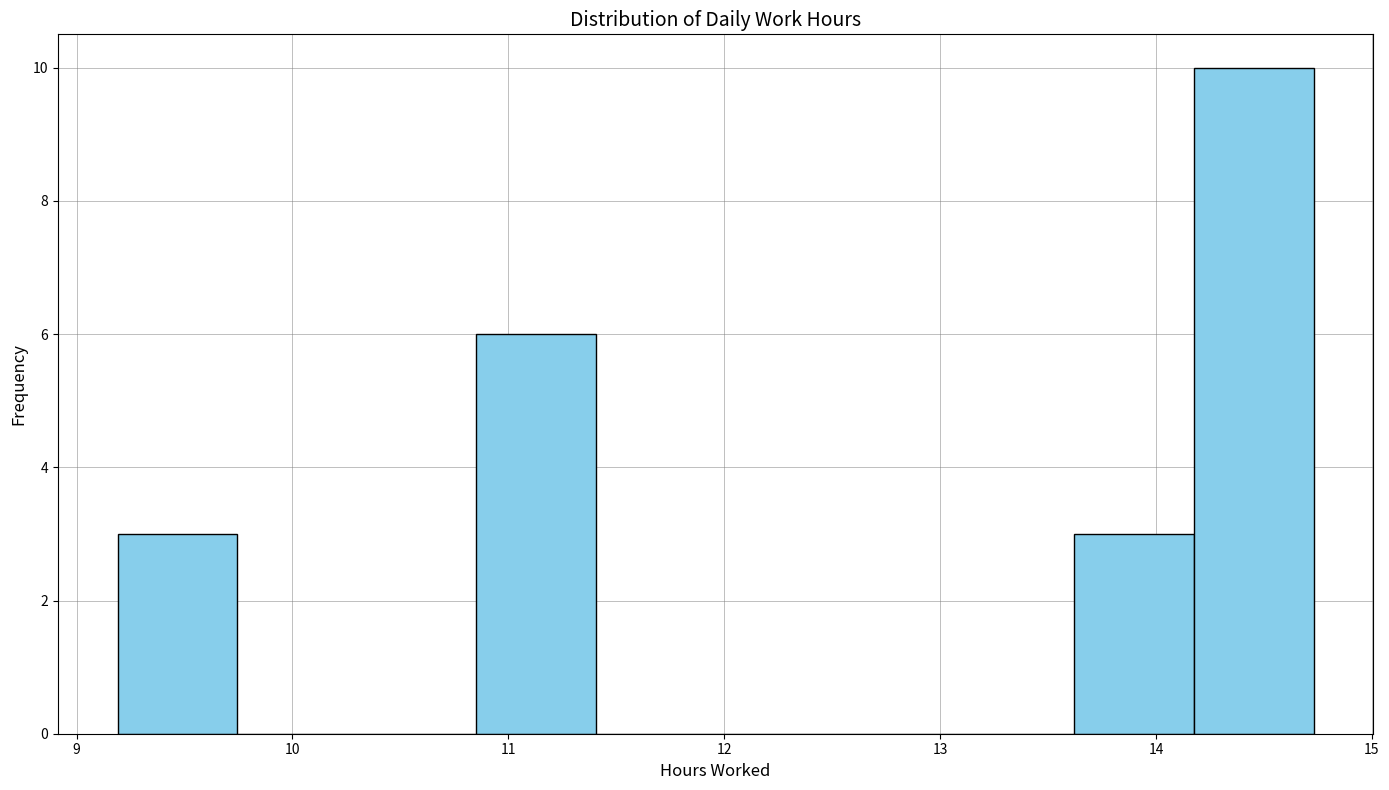

Reading left to right, transcribe this chart: for each bar, give the range it covers on the x-axis and its height. Neither the bar edges nor the heights are printed on the chart, so give them approximately, as read against the axes.

9.2 to 9.7: 3
9.7 to 10.3: 0
10.3 to 10.9: 0
10.9 to 11.4: 6
11.4 to 12.0: 0
12.0 to 12.5: 0
12.5 to 13.1: 0
13.1 to 13.6: 0
13.6 to 14.2: 3
14.2 to 14.7: 10